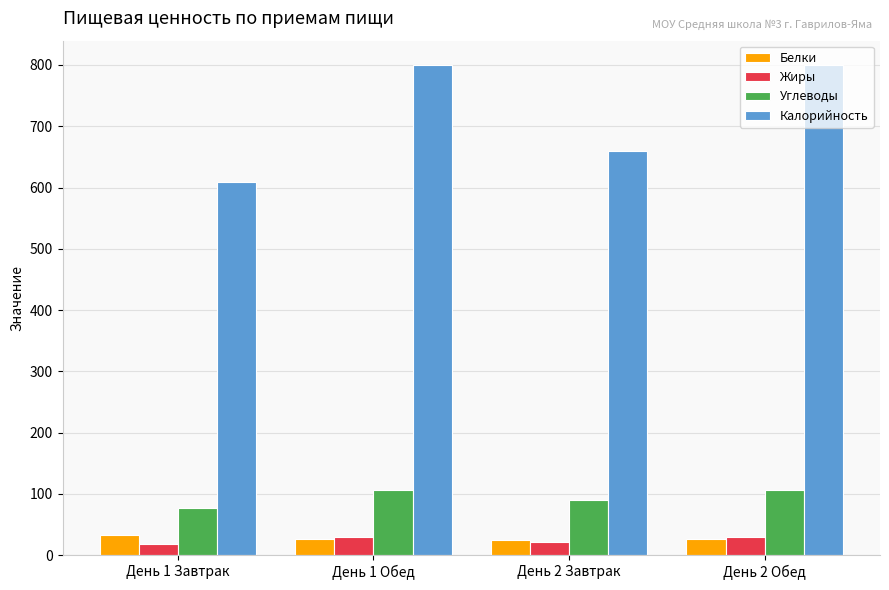

What is the label of the 4th bar from the left?

День 2 Обед